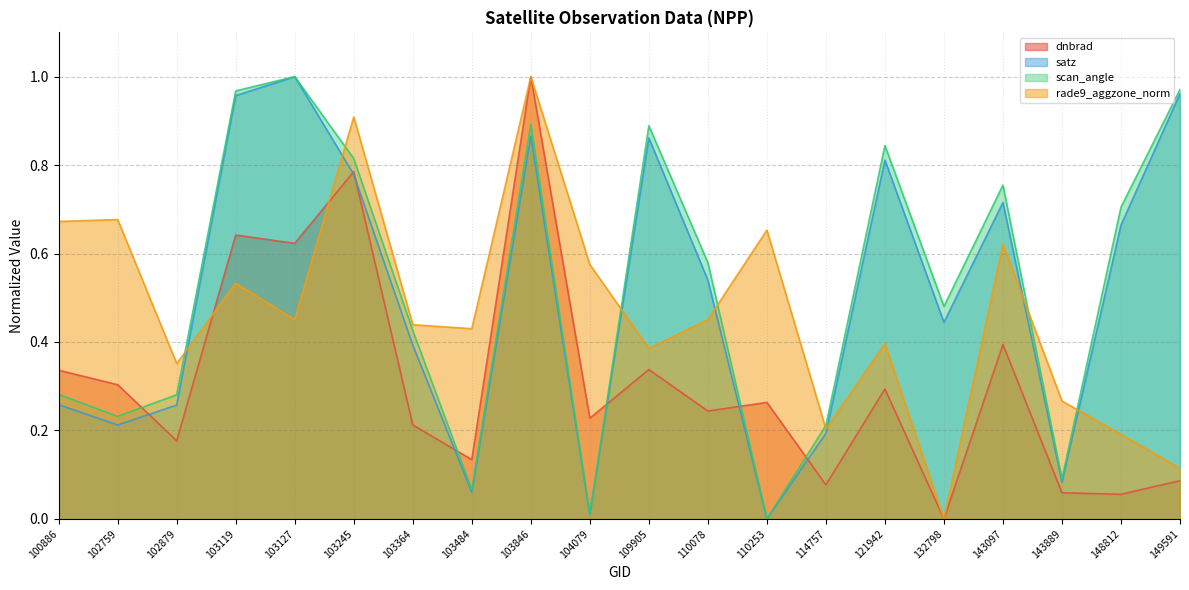

What is the total value across all series at 114757?

0.7